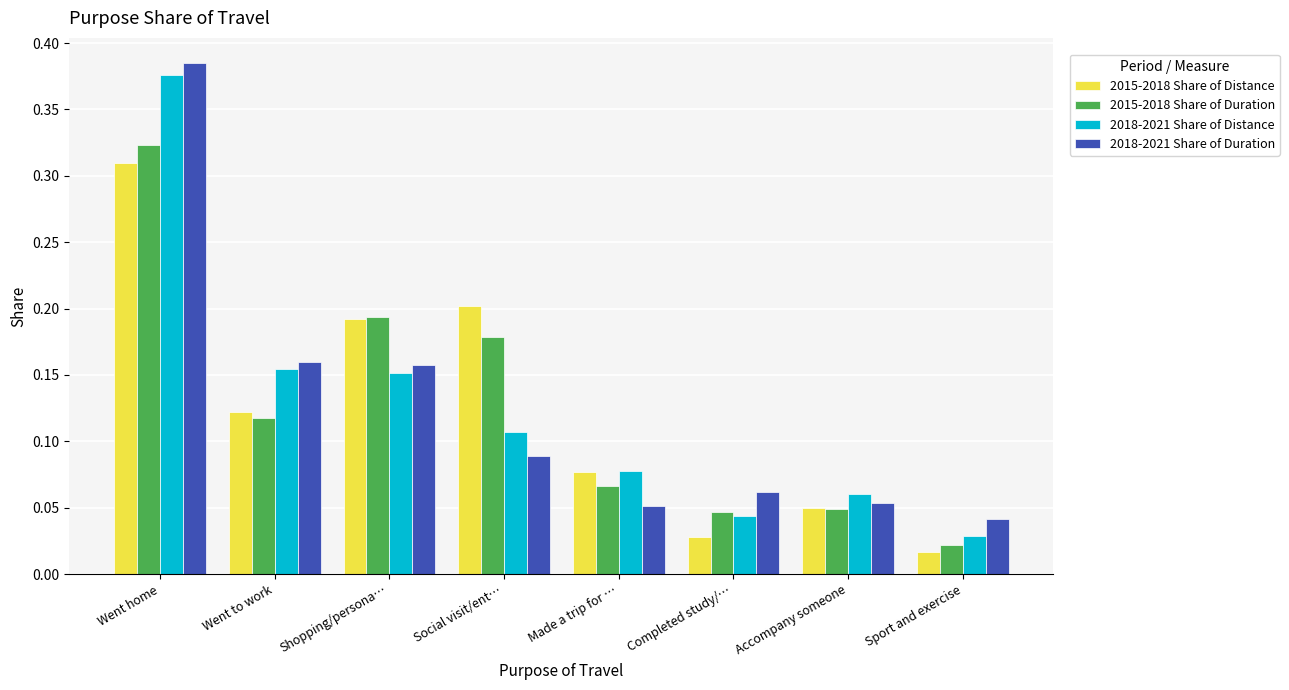

What is the total value across all series at Went to work?

0.6